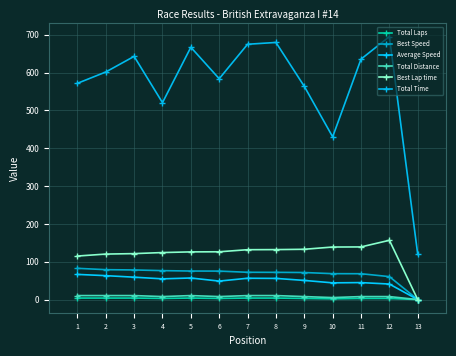

Between 5 and 11, which series saw the biggest shift?

Total Time